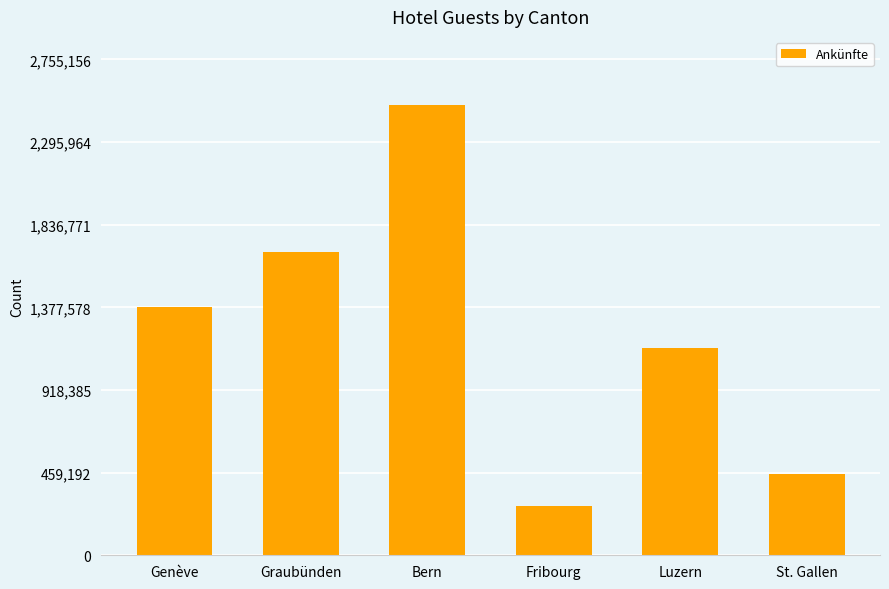

What is the label of the 6th bar from the right?

Genève